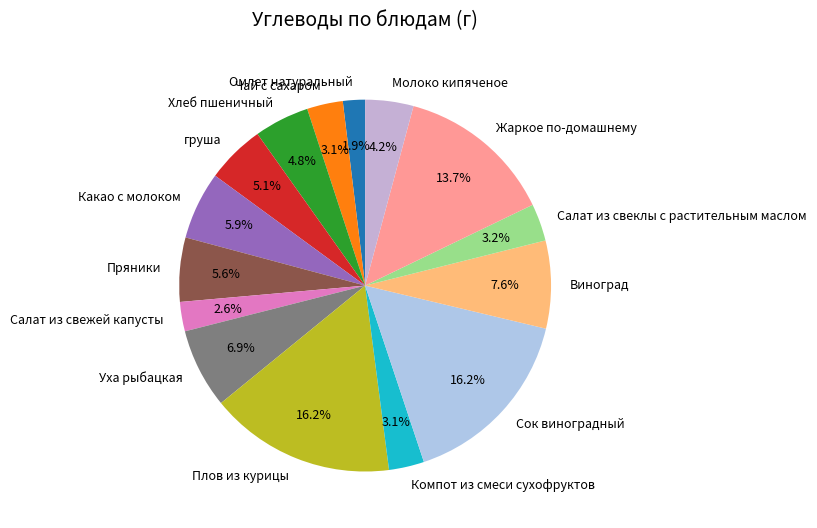

Is there a majority slice in this chart?

No